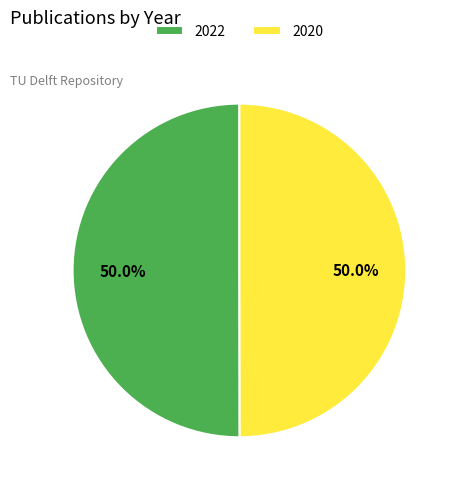

To the nearest percent, what is the average slice percentage?

50%